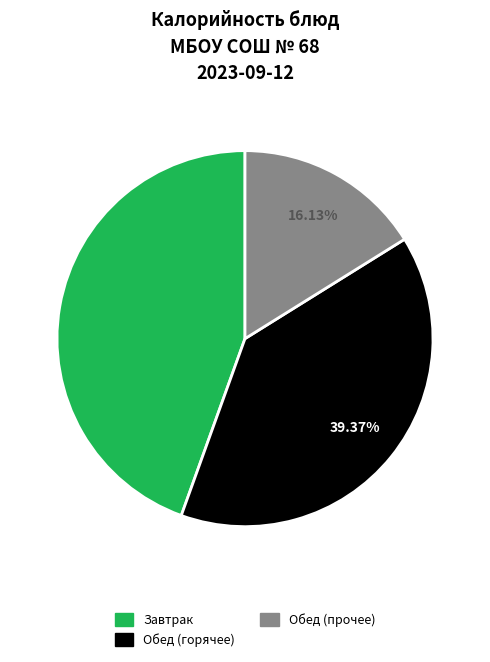

Is there any slice that represents more than half of the pie?

No